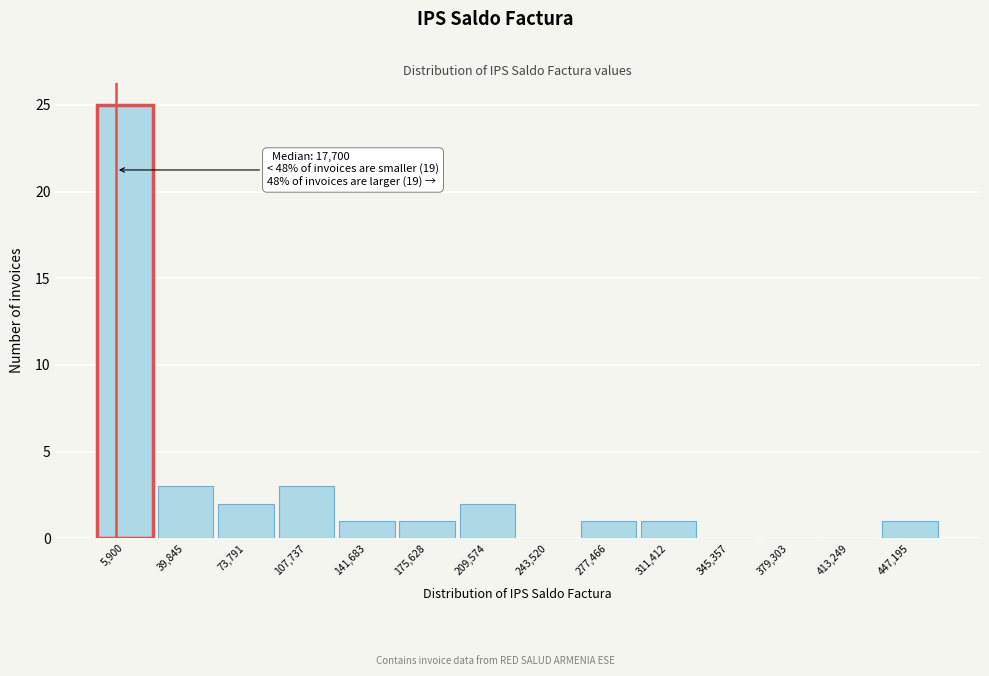

Reading left to right, what are all the values shown in this chart?

5,900=25	39,845=3	73,791=2	107,737=3	141,683=1	175,628=1	209,574=2	243,520=0	277,466=1	311,412=1	345,357=0	379,303=0	413,249=0	447,195=1